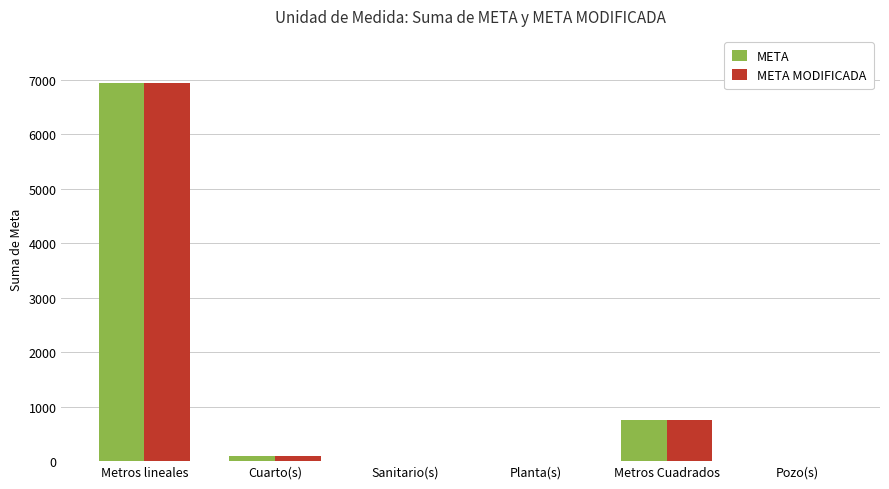

What is the sum of all META MODIFICADA values?

7774.7